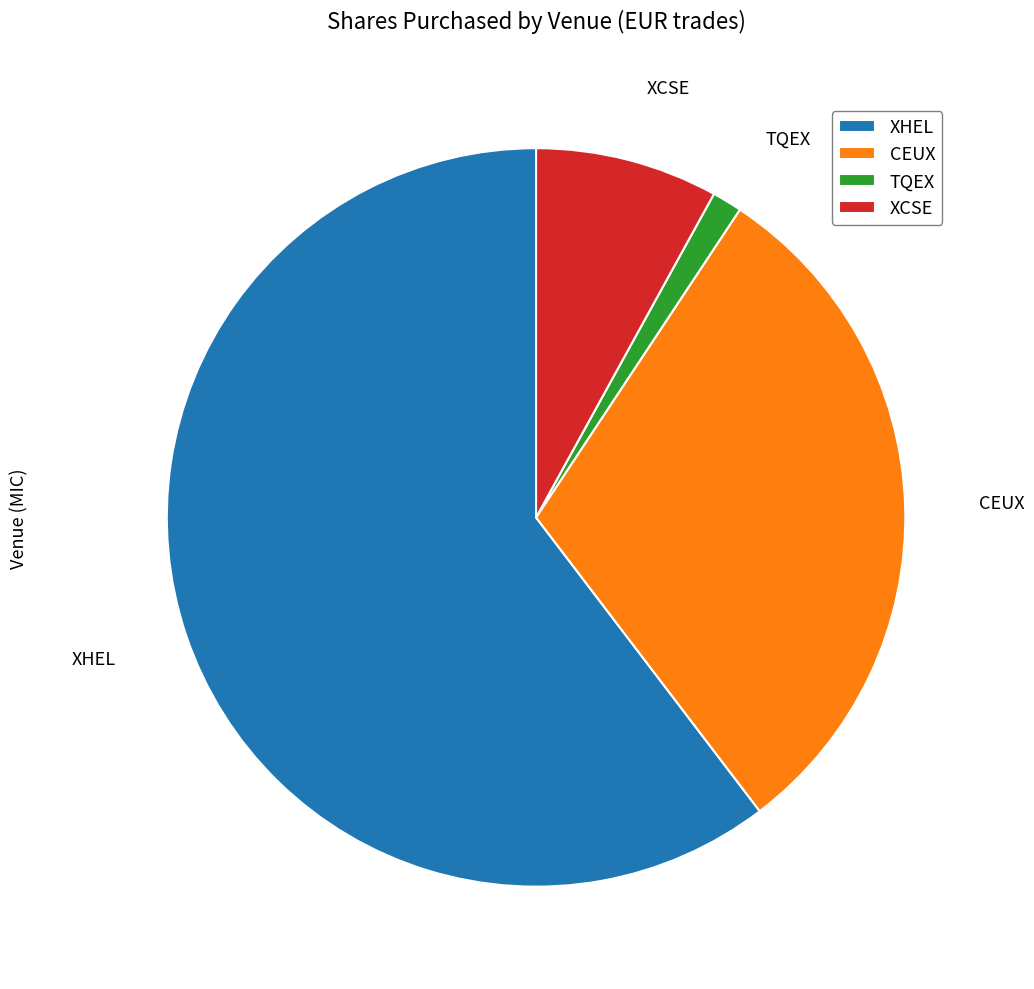

Rank the categories by value from highest to lowest.

XHEL, CEUX, XCSE, TQEX